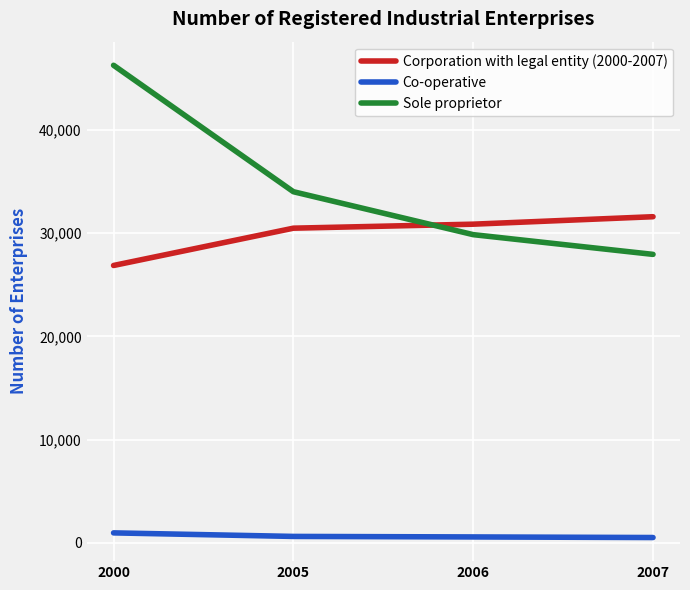

How many intersections are there between Corporation with legal entity (2000-2007) and Sole proprietor?

1